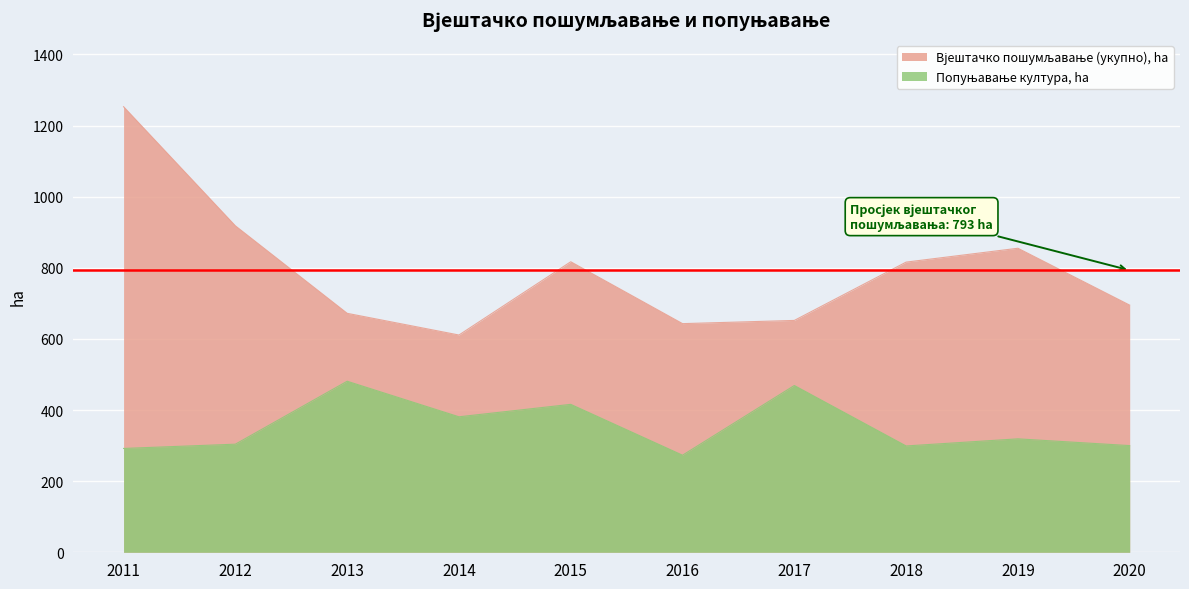

At which category does the chart reach its peak across all series?

2011